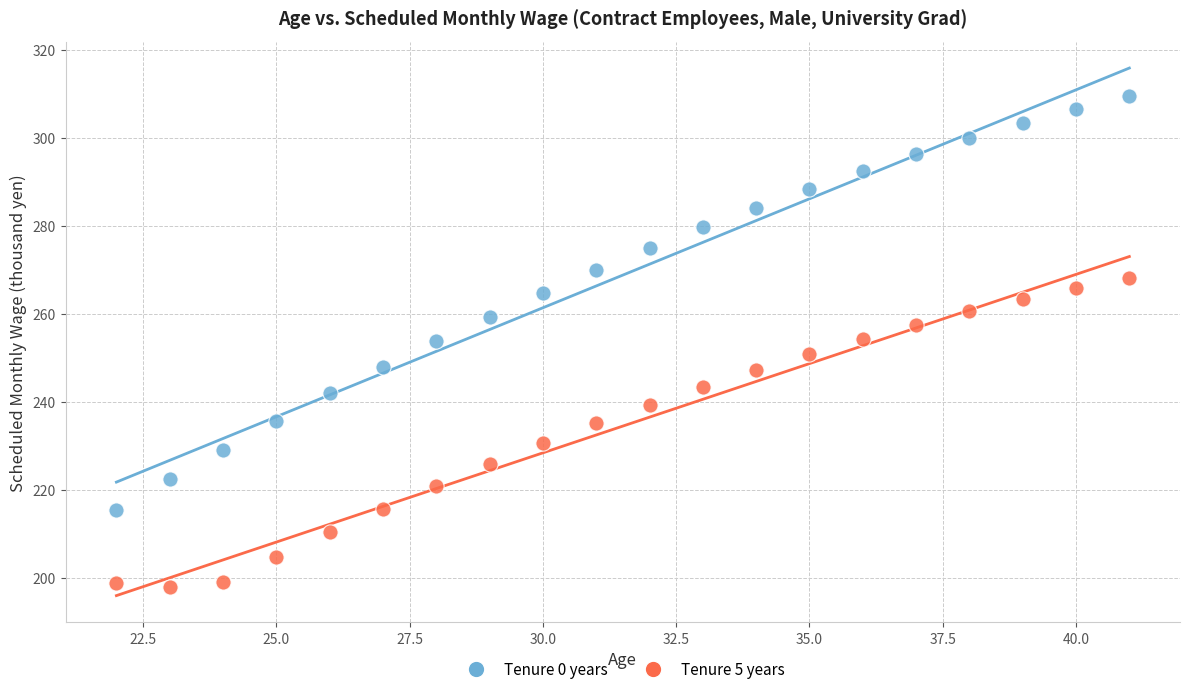

Which series has the largest Y range (max minus min)?

Tenure 0 years